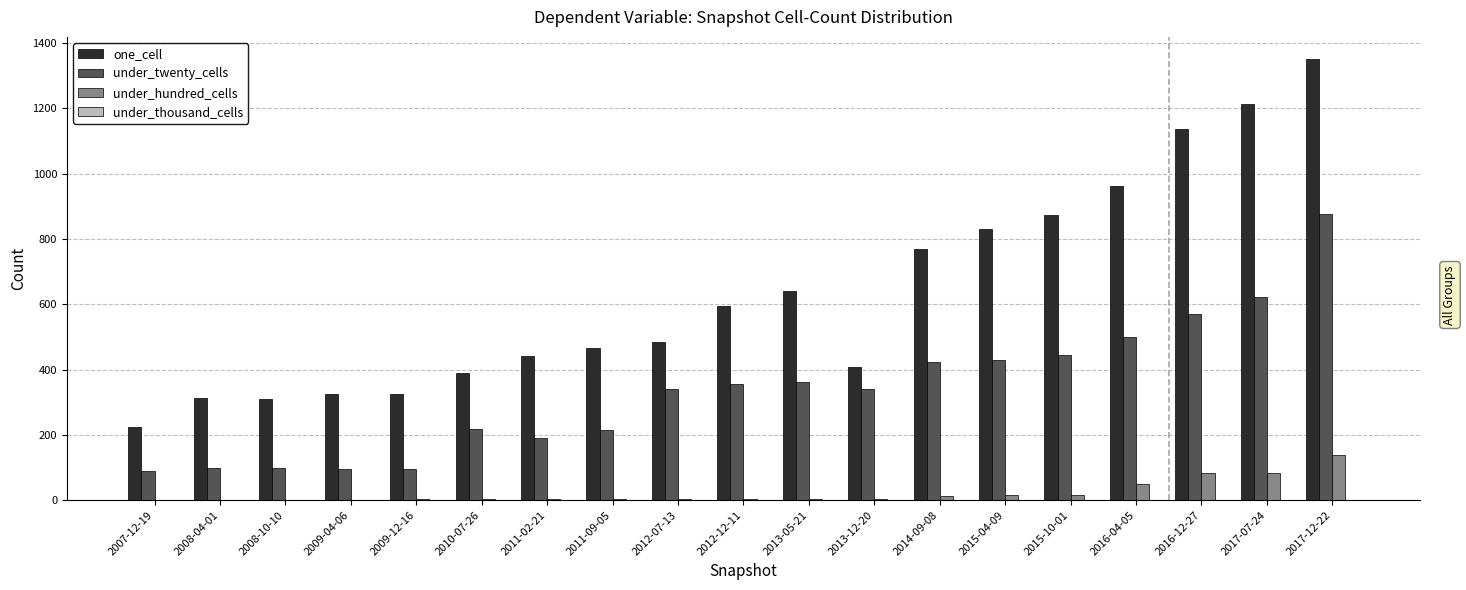

How many data points does each series have?

19